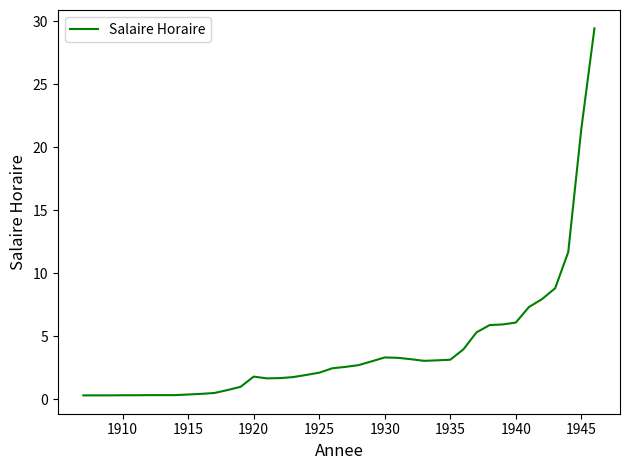

What is the difference between the maximum and minimum values?

29.1